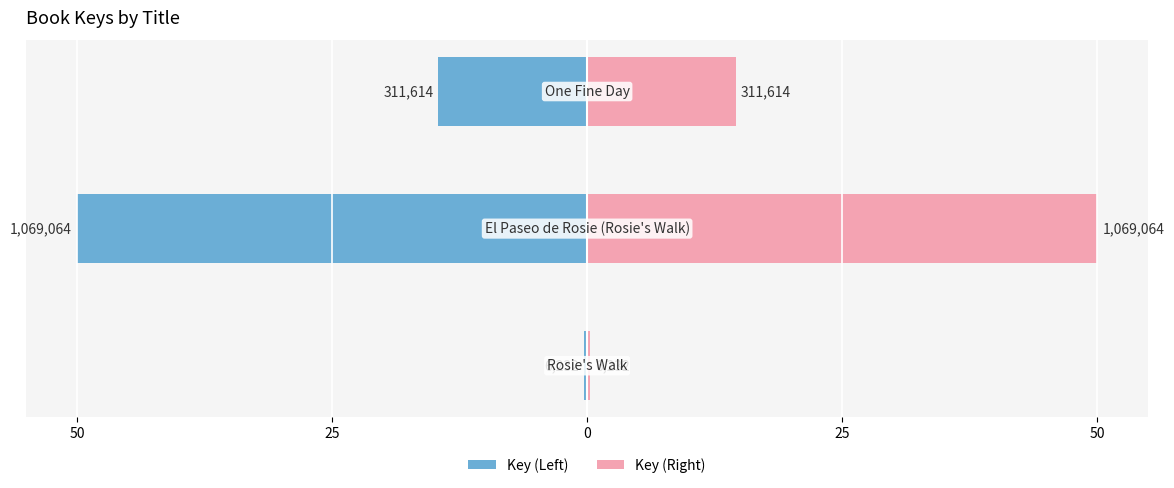

What is the value of the Key (Right) bar at the 1st from the left?

0.3